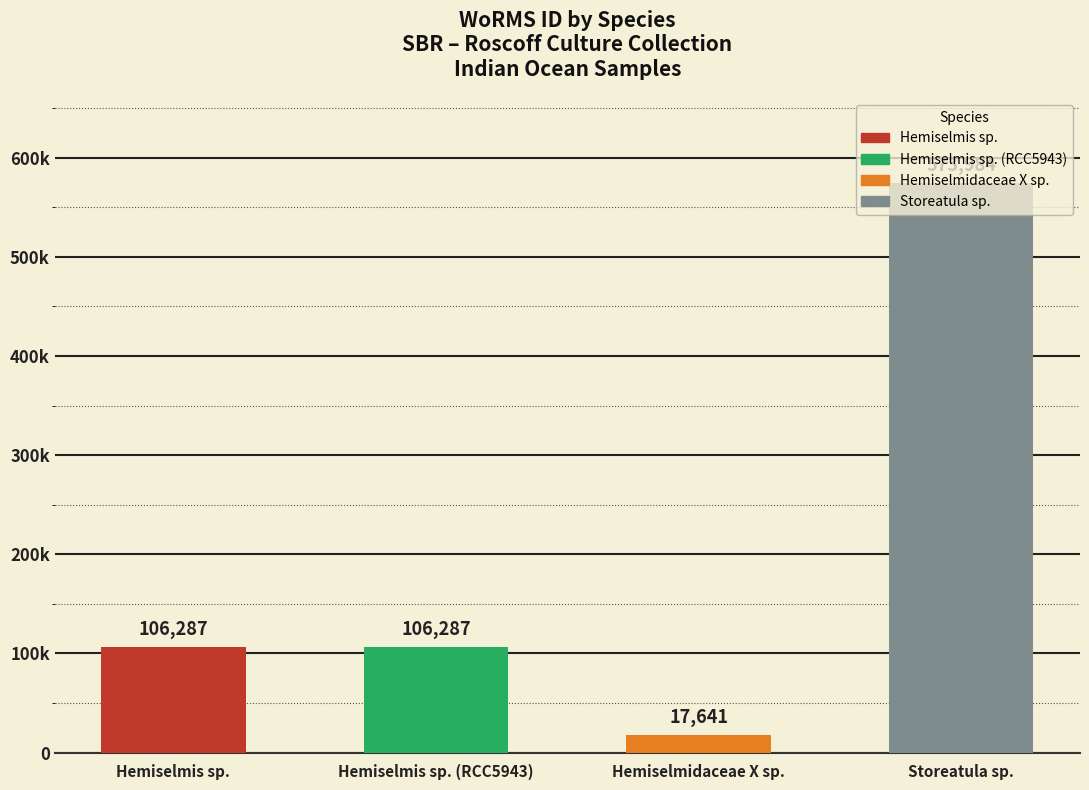

What is the value of the 1st bar from the left?

106287